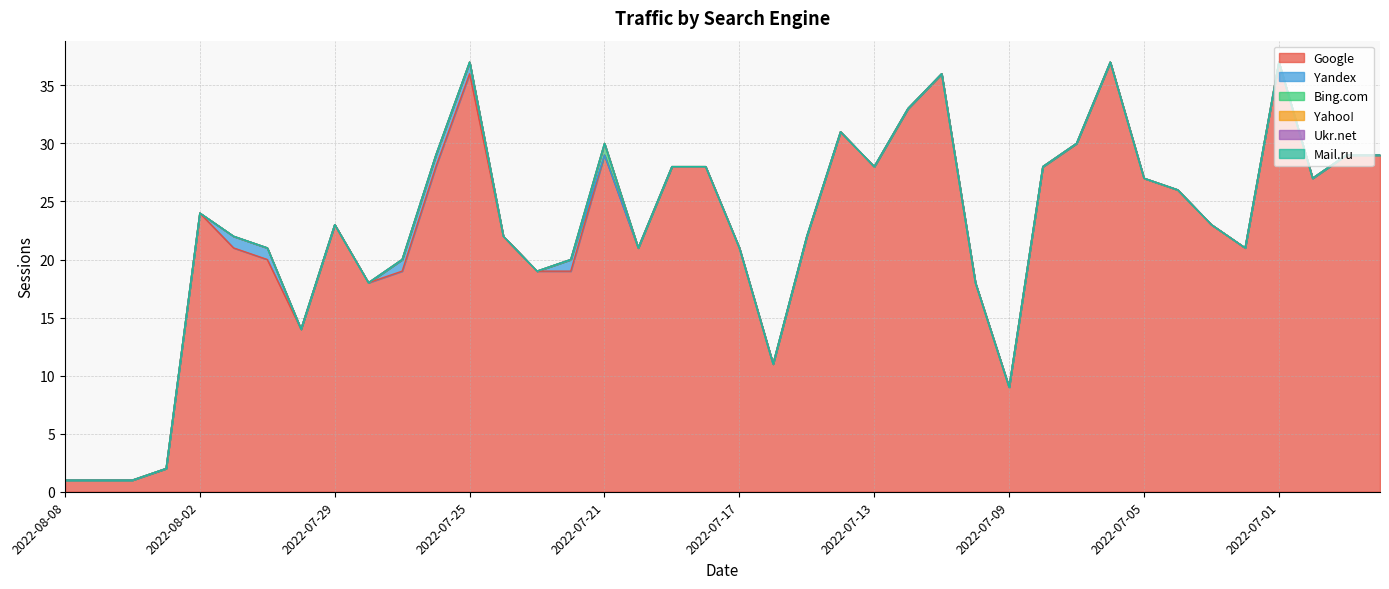

List the labels in order of Yandex value, smallest first.

2022-08-08, 2022-08-06, 2022-08-05, 2022-08-03, 2022-08-02, 2022-07-30, 2022-07-29, 2022-07-28, 2022-07-24, 2022-07-23, 2022-07-21, 2022-07-20, 2022-07-19, 2022-07-18, 2022-07-17, 2022-07-16, 2022-07-15, 2022-07-14, 2022-07-13, 2022-07-12, 2022-07-11, 2022-07-10, 2022-07-09, 2022-07-08, 2022-07-07, 2022-07-06, 2022-07-05, 2022-07-04, 2022-07-03, 2022-07-02, 2022-07-01, 2022-06-30, 2022-06-29, 2022-06-28, 2022-08-01, 2022-07-31, 2022-07-27, 2022-07-26, 2022-07-25, 2022-07-22